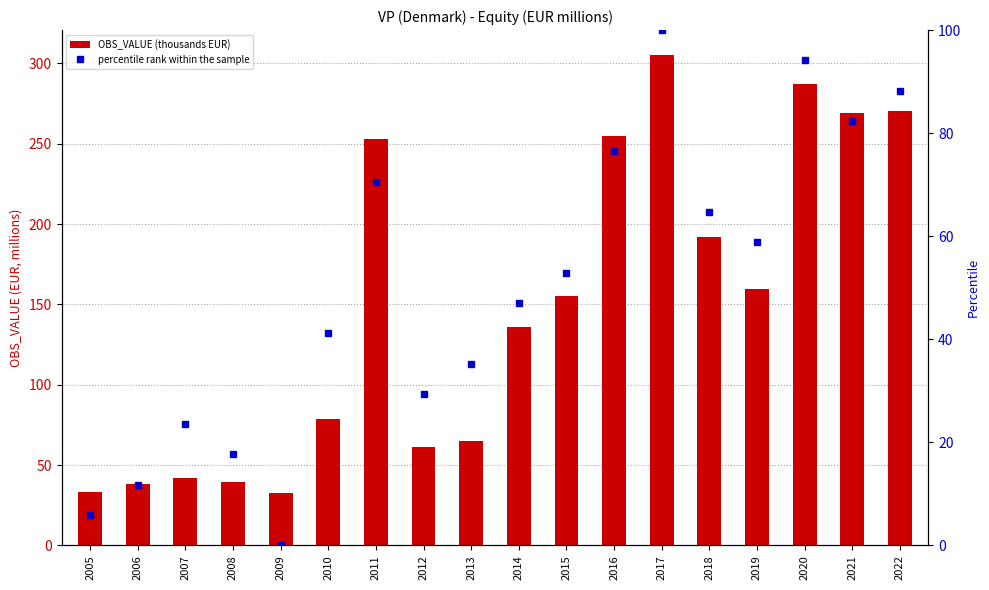

Count the number of data series in this chart.

2